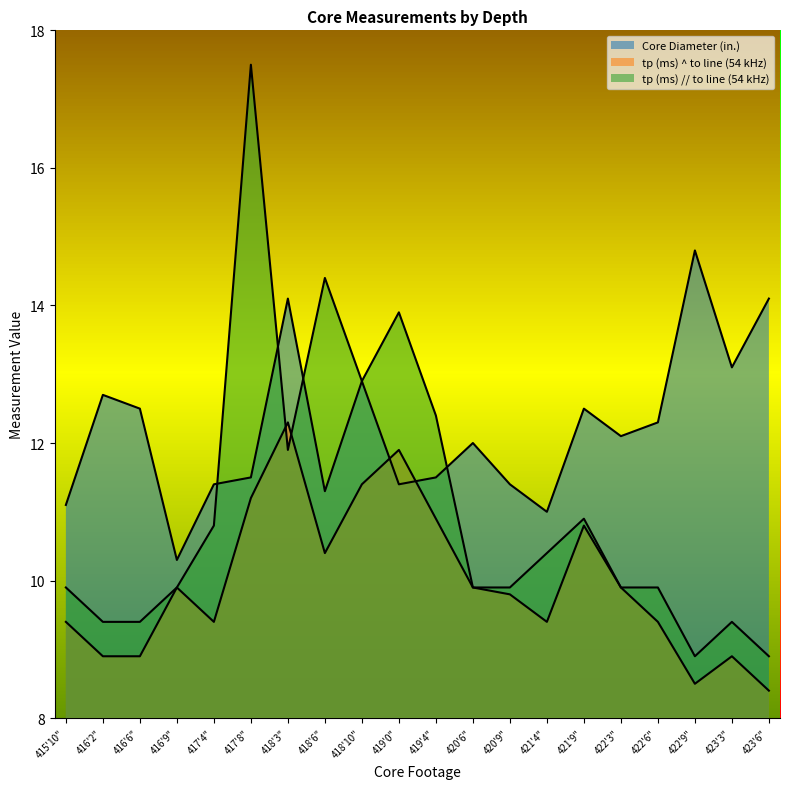

True or false: tp (ms) // to line (54 kHz) has a value of 3.4 at 416'6".

False